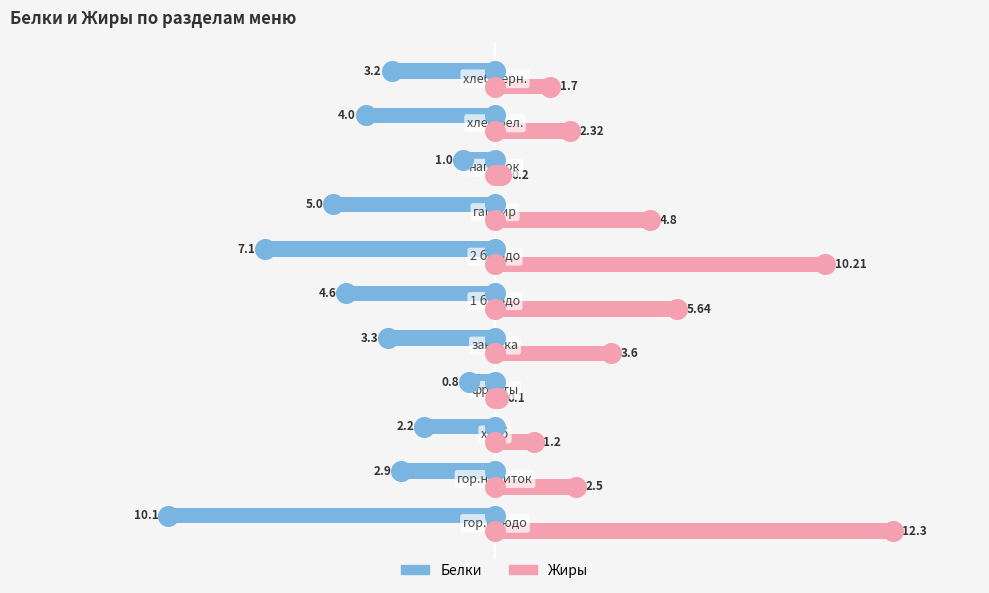

At how many categories does at least one series exceed 10?

2